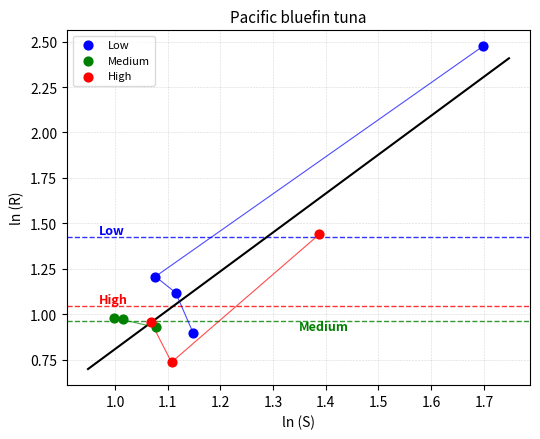

Which series has the largest Y range (max minus min)?

Low